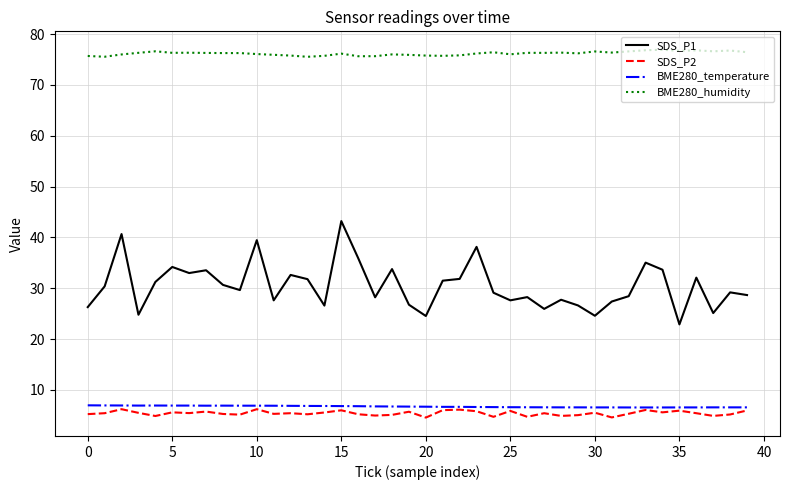

What is the maximum value for BME280_temperature?

7.0